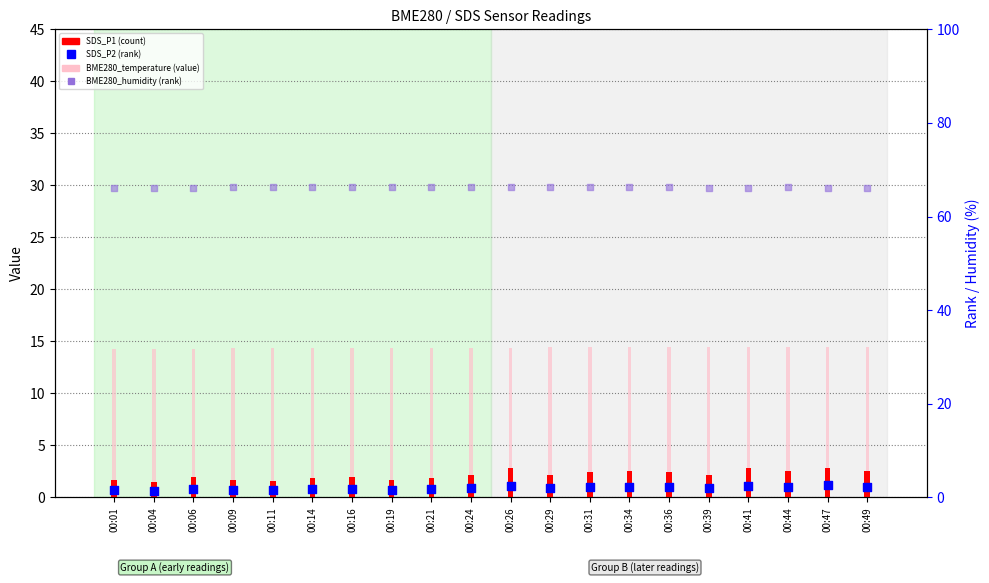

Which series has the largest Y range (max minus min)?

SDS_P1 (count)